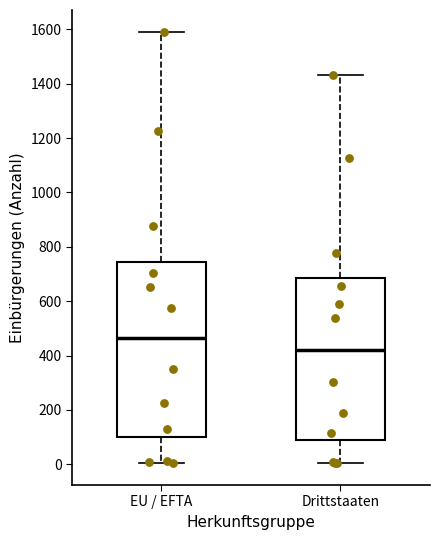

Reading left to right, read every box against the y-axis: the position of its median line, the range the box covers, and the ends of its whiskers. The values are not printed on the chart, so give them approximately, as read against the axis.

EU / EFTA: median 460, box 100 to 740, whiskers 0 to 1600
Drittstaaten: median 420, box 80 to 680, whiskers 0 to 1440